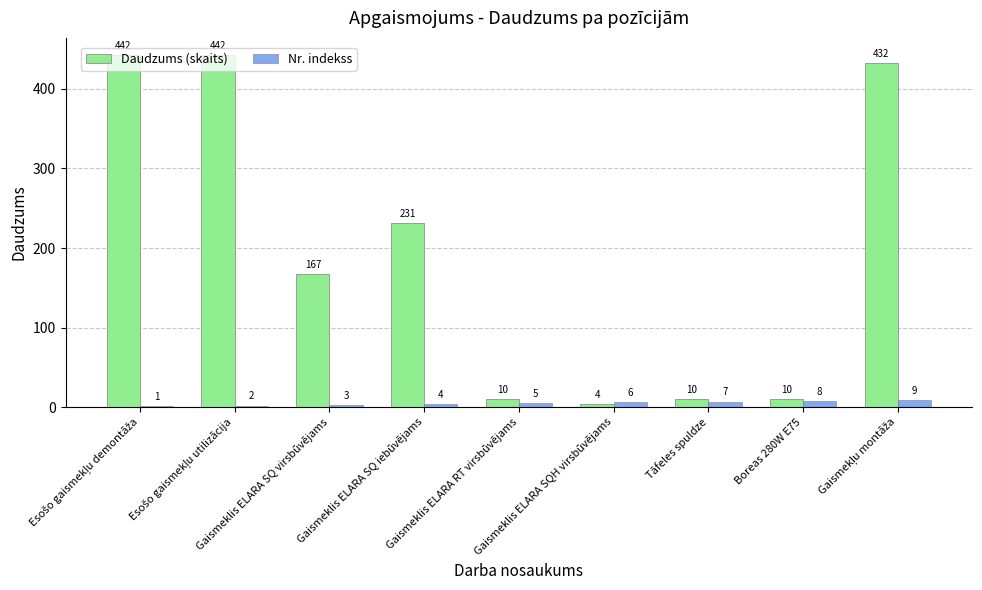

What is the sum of all Daudzums (skaits) values?

1748